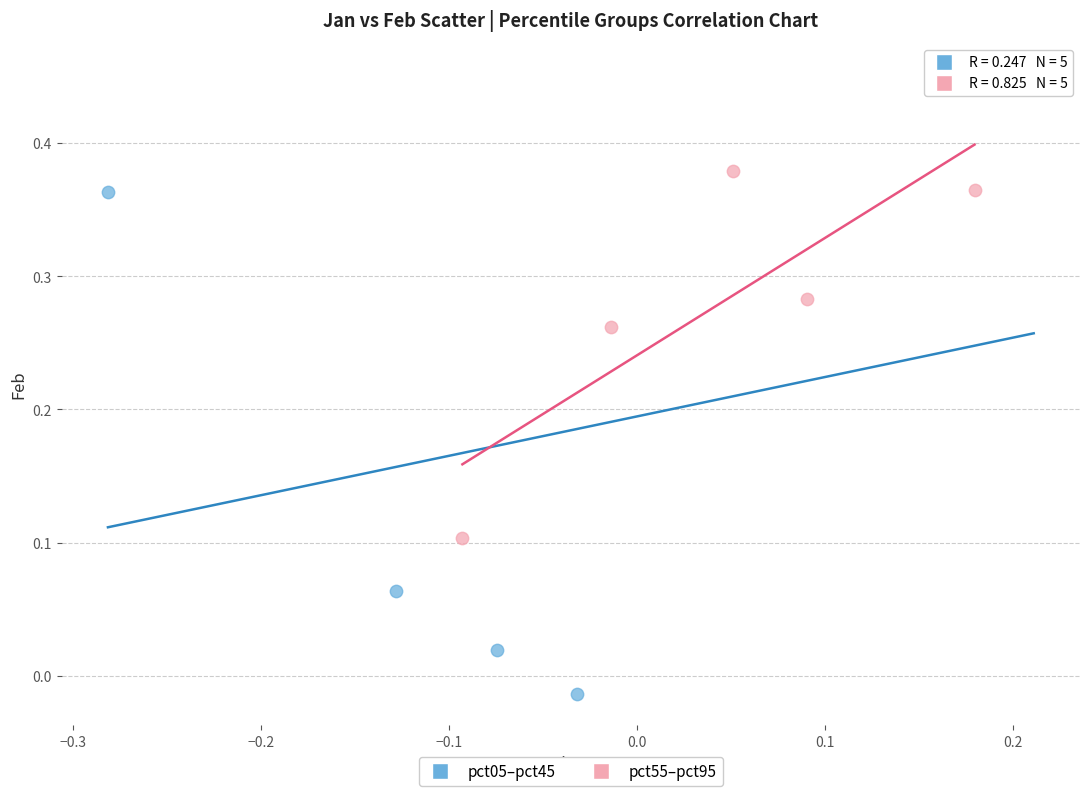

Which series has the largest Y range (max minus min)?

pct05–pct45